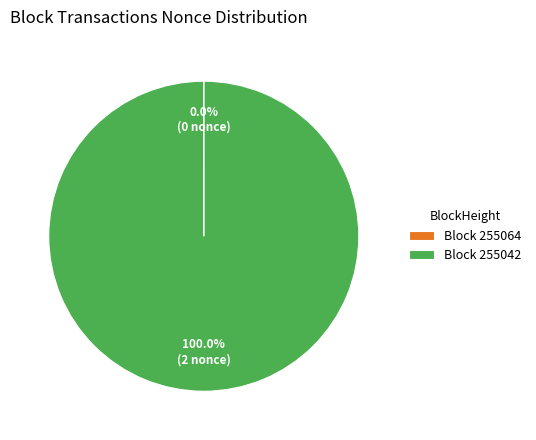

To the nearest percent, what is the difference between the largest and smallest slice percentages?

100%